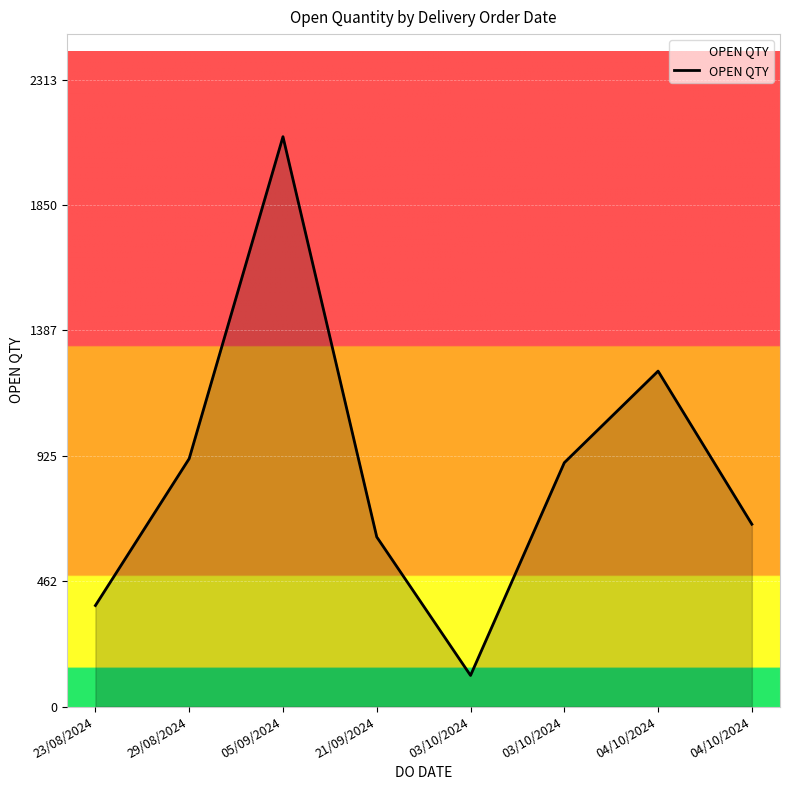

Count the number of categories in the chart.

8